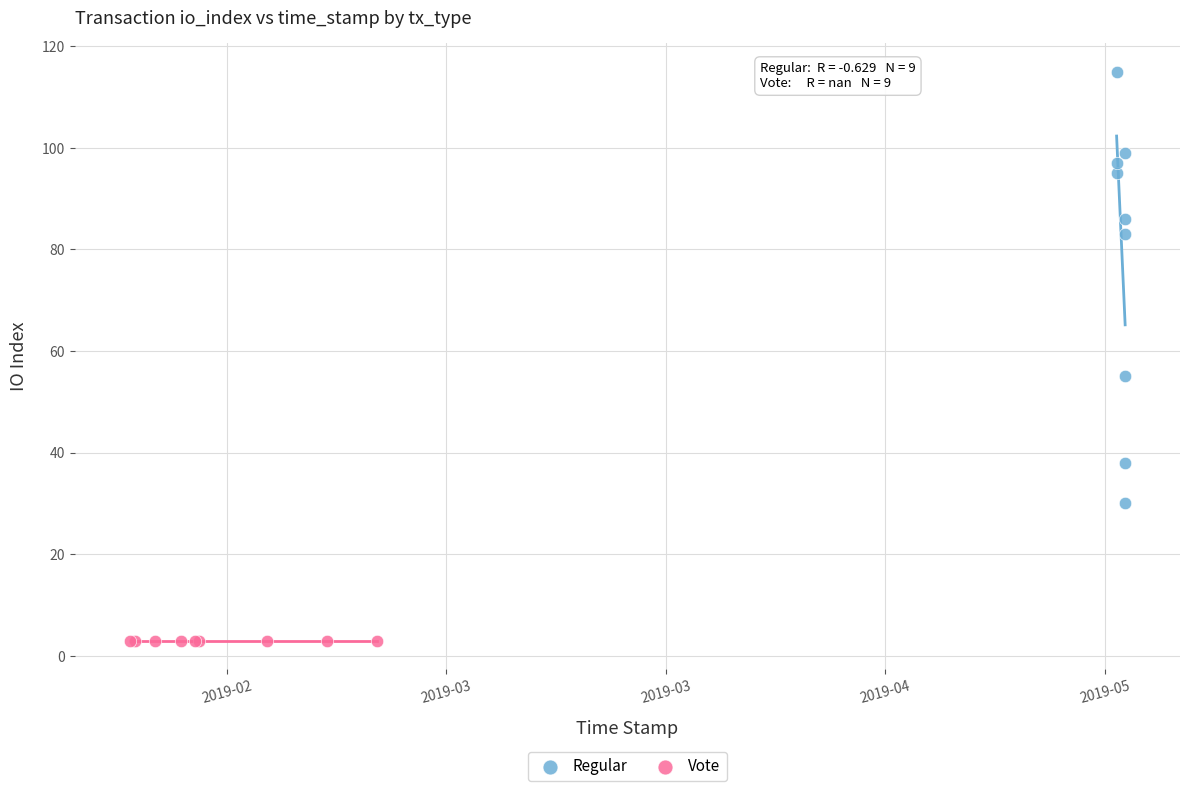

Which series contains the lowest Y value?

Vote